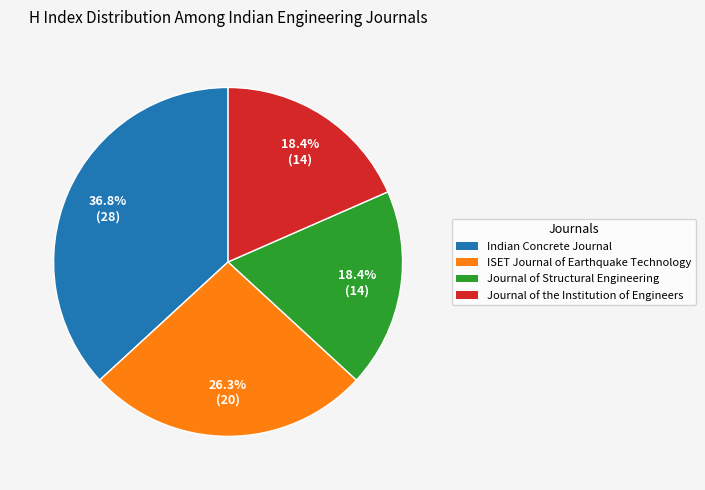

Which slice is the largest?

Indian Concrete Journal